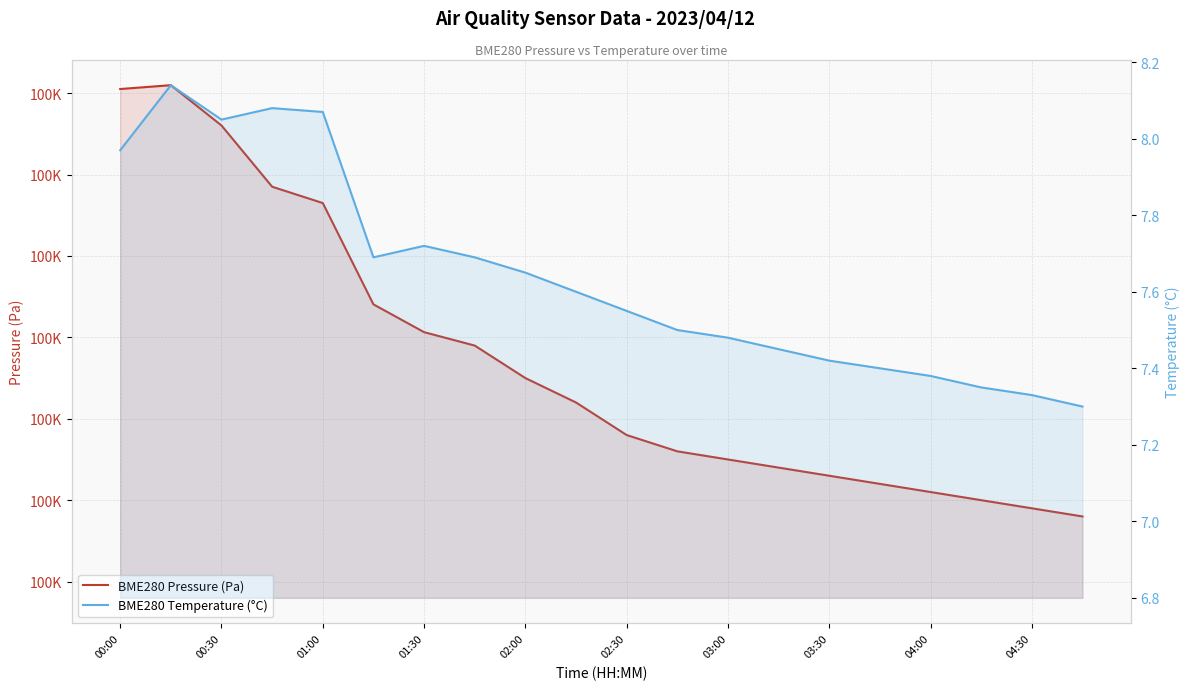

Is it true that BME280 Pressure (Pa) equals 23269.2 at 03:00?

False